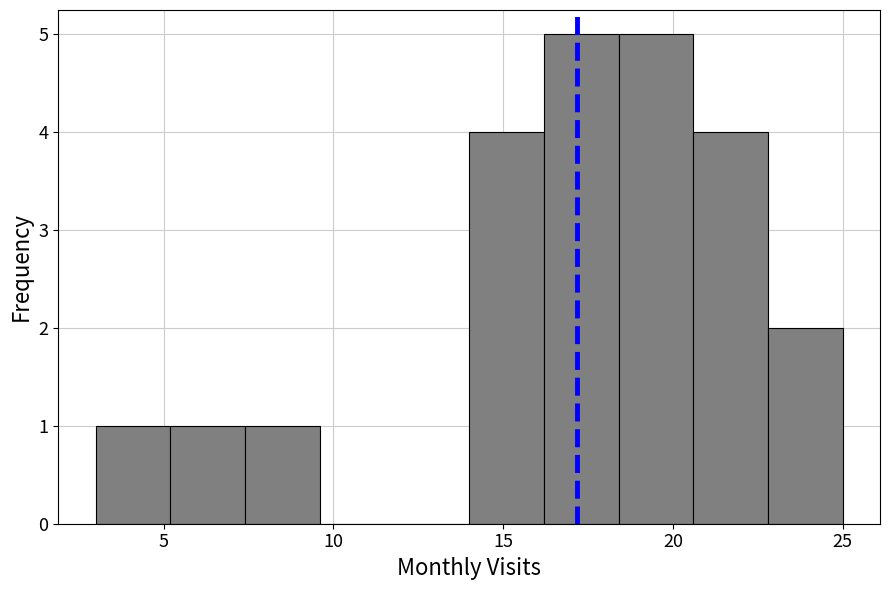

What is the height of the bar covering 3.0 to 5.2 on the x-axis? Neither the bar edges nor the heights are printed on the chart, so give them approximately, as read against the axes.

1